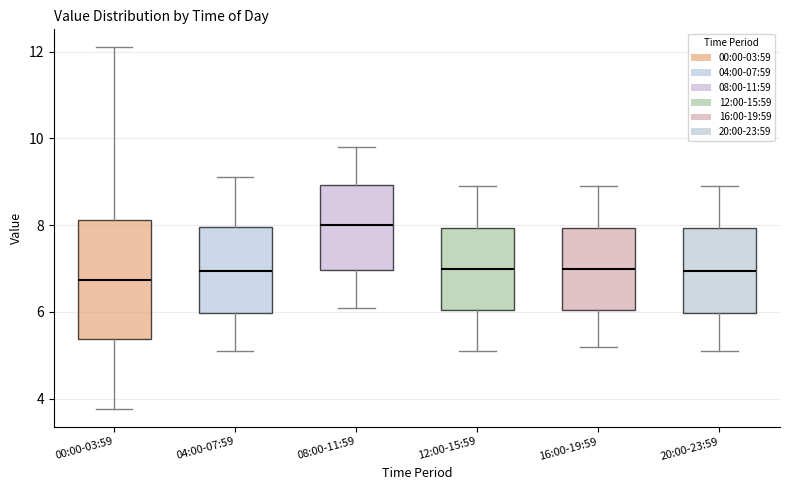

Comparing the boxes themselves (not the whiskers), which one is the tallest?

00:00-03:59